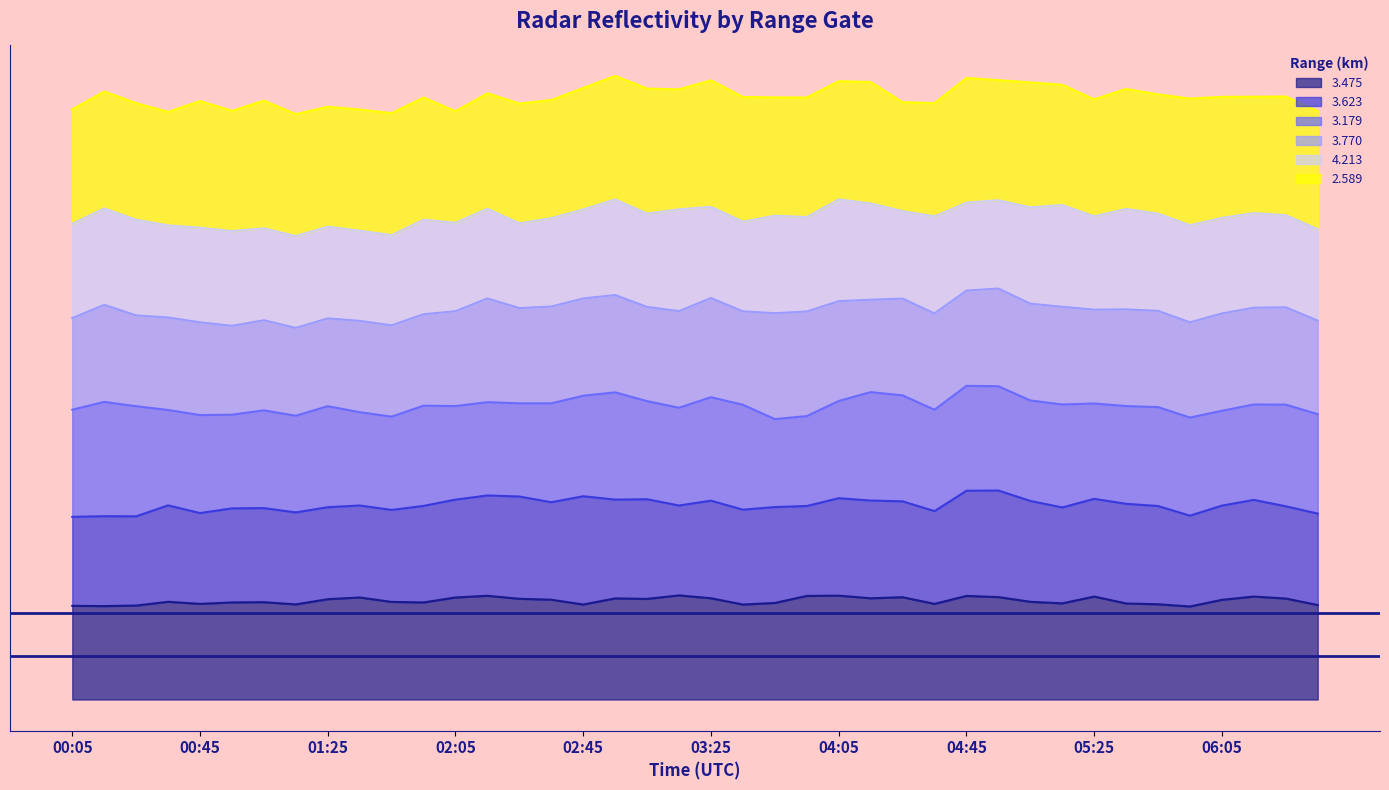

Which series has the largest total across all categories?

2.589